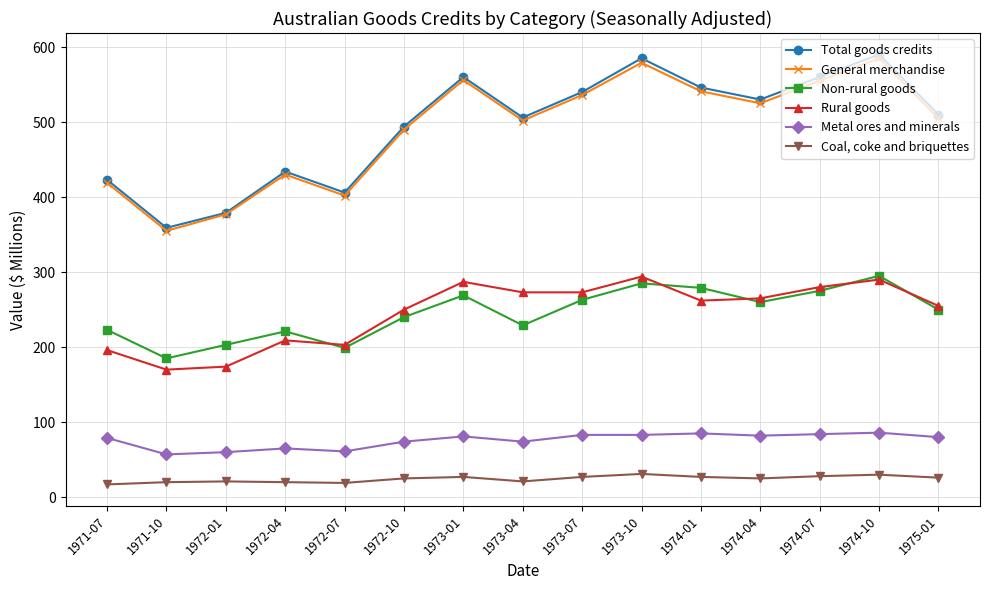

What is the average value of the Total goods credits series?

495